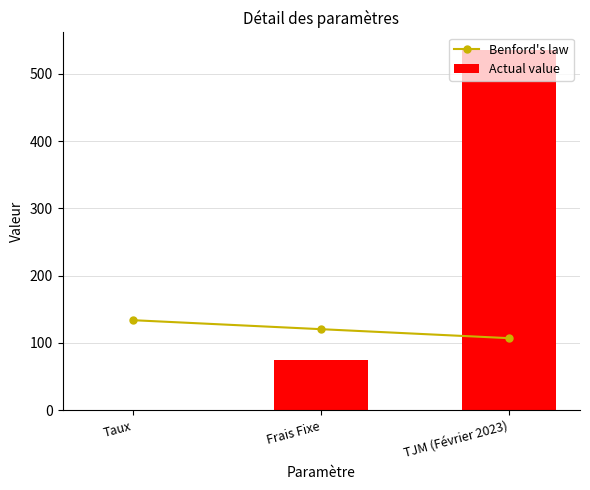

How many data points in Actual value are less than 75?

1